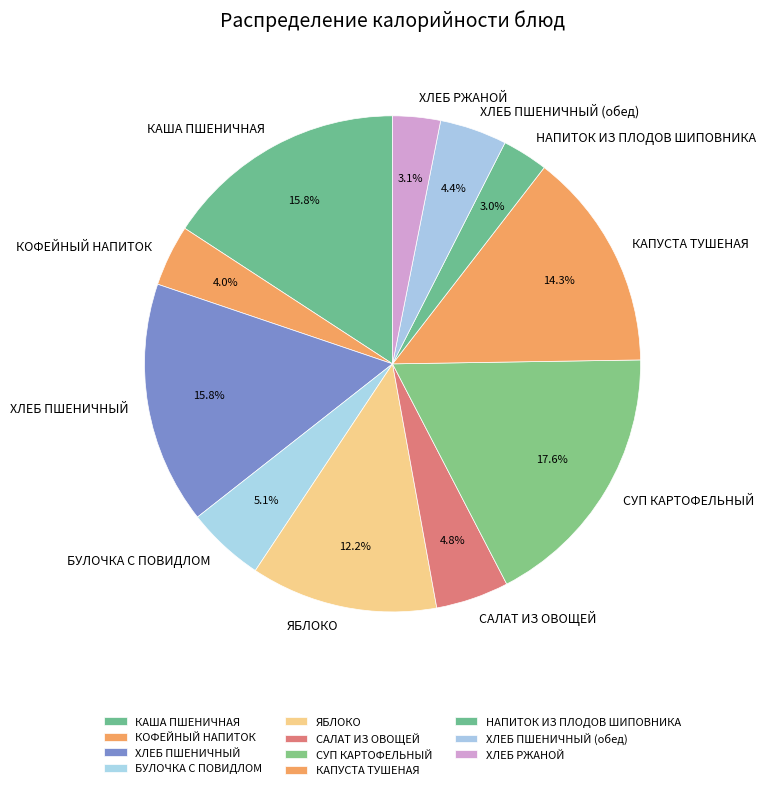

To the nearest percent, what portion does ЯБЛОКО represent?

12%